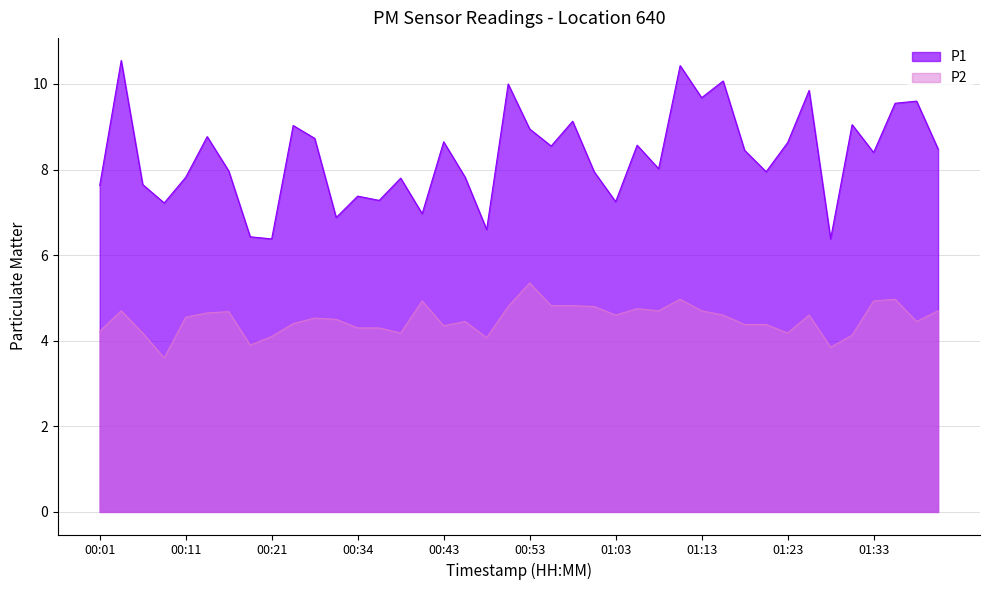

What are all the series names shown in the legend?

P1, P2